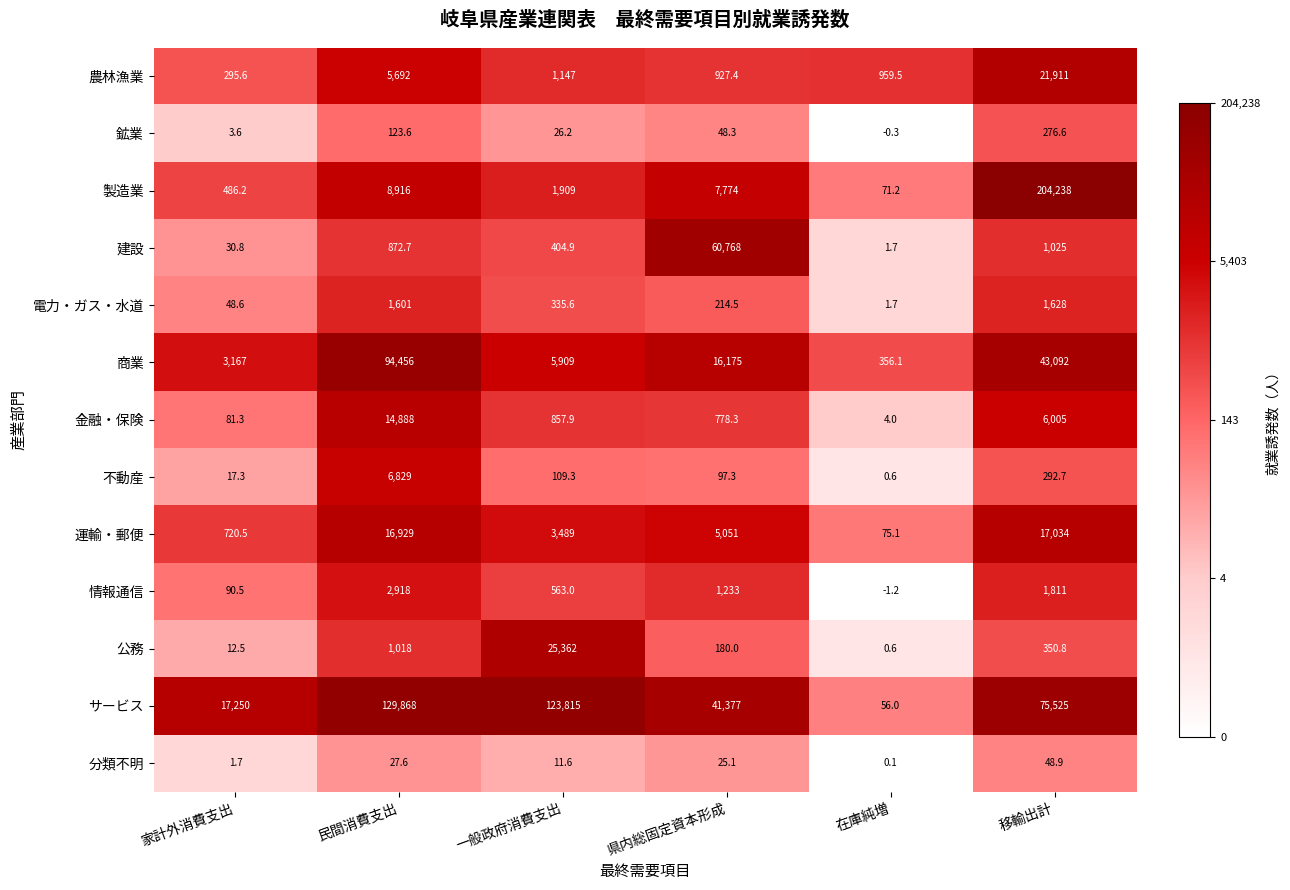

Where does the 電力・ガス・水道 series first go above 335?

民間消費支出